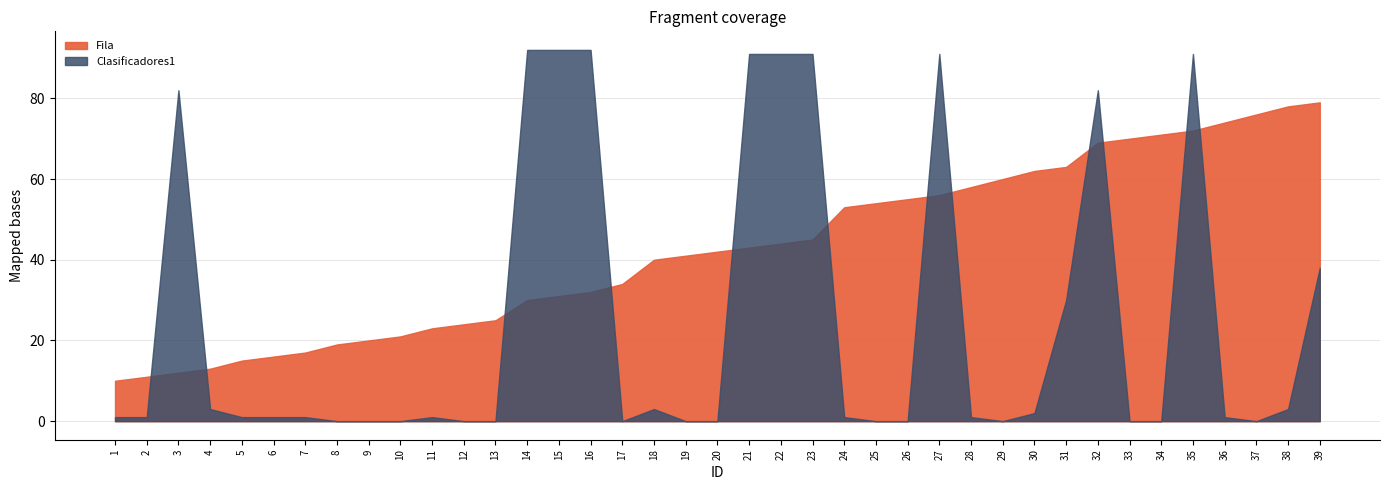

What is the sum of all Fila values?

1658